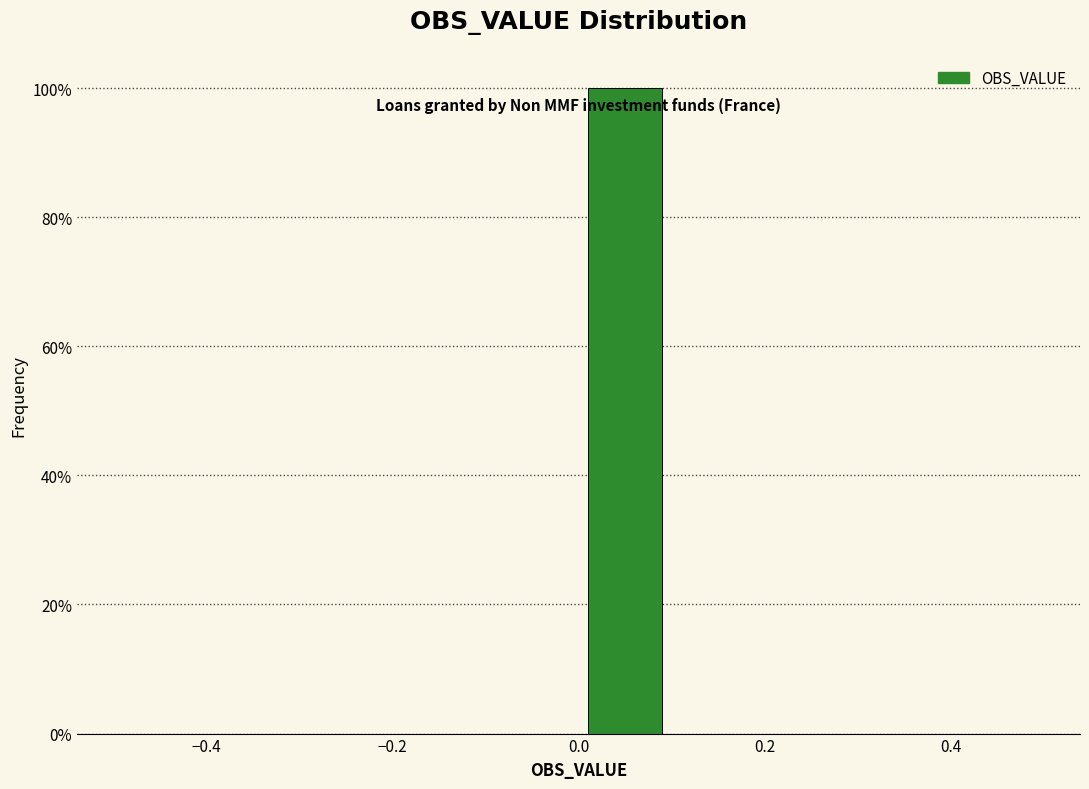

Which range on the x-axis has the tallest bar?

0.0 to 0.1